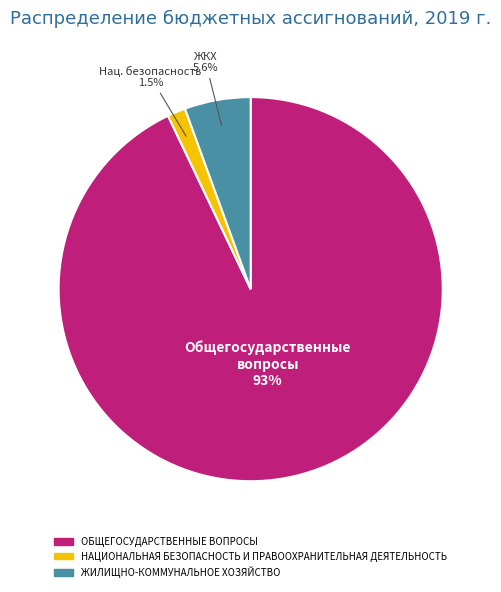

Between НАЦИОНАЛЬНАЯ БЕЗОПАСНОСТЬ И ПРАВООХРАНИТЕЛЬНАЯ ДЕЯТЕЛЬНОСТЬ and ОБЩЕГОСУДАРСТВЕННЫЕ ВОПРОСЫ, which is larger?

ОБЩЕГОСУДАРСТВЕННЫЕ ВОПРОСЫ